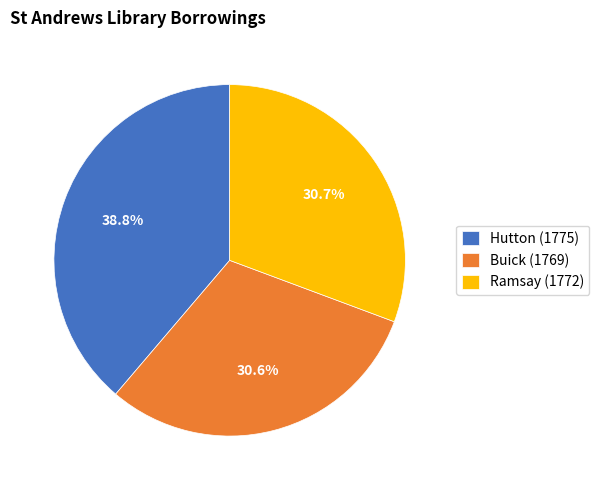

The Ramsay (1772) slice represents 31% of the pie. True or false?

True